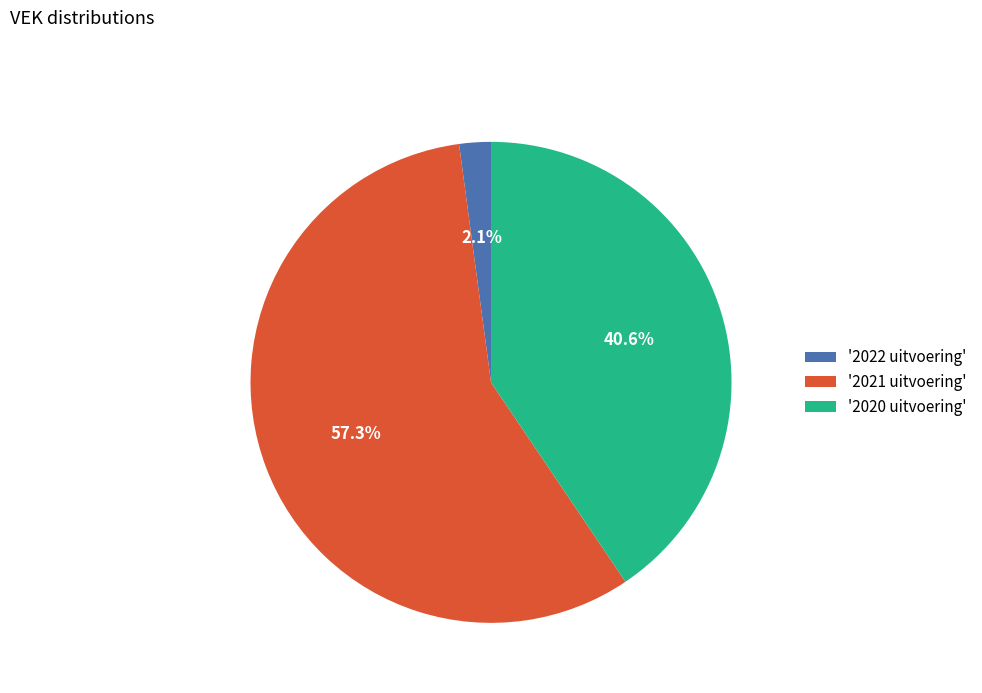

Which has a higher value, '2022 uitvoering' or '2021 uitvoering'?

'2021 uitvoering'